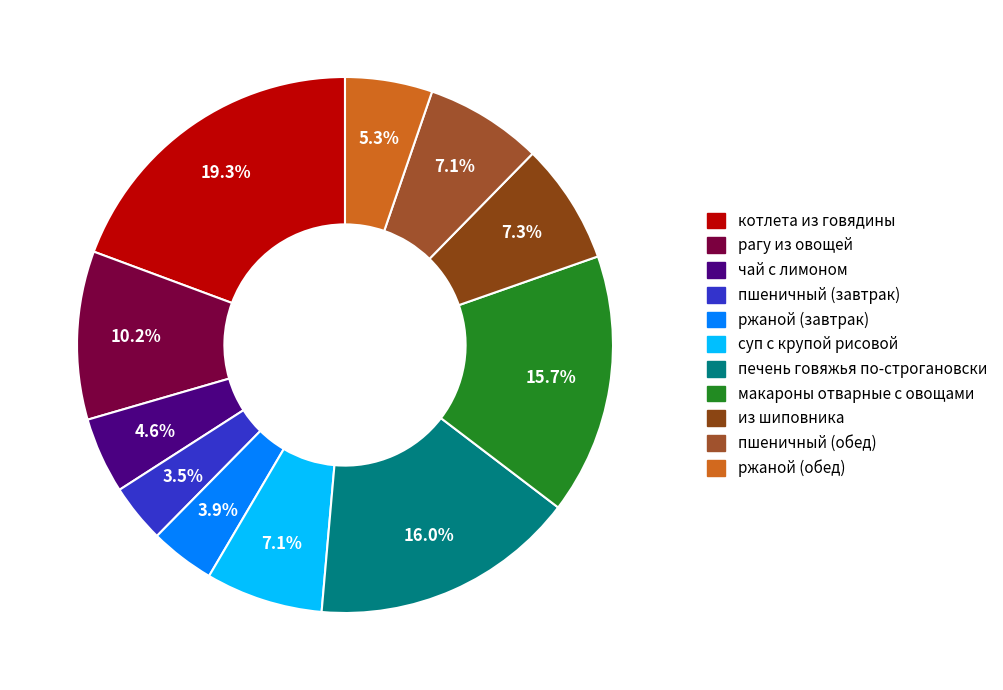

Count the number of slices in the pie.

11